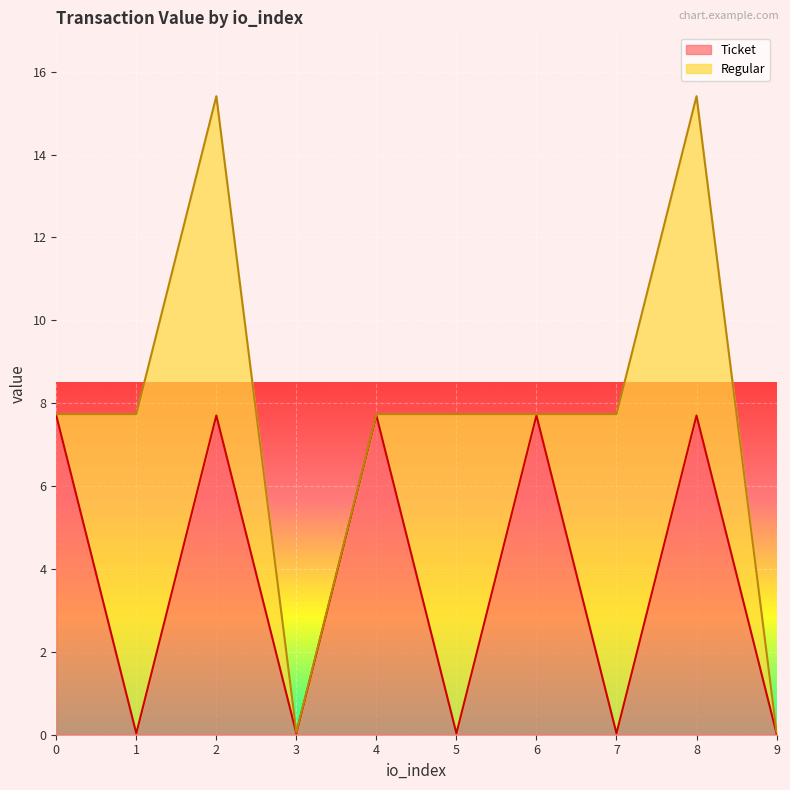

Between 9 and 5, which is larger?

9